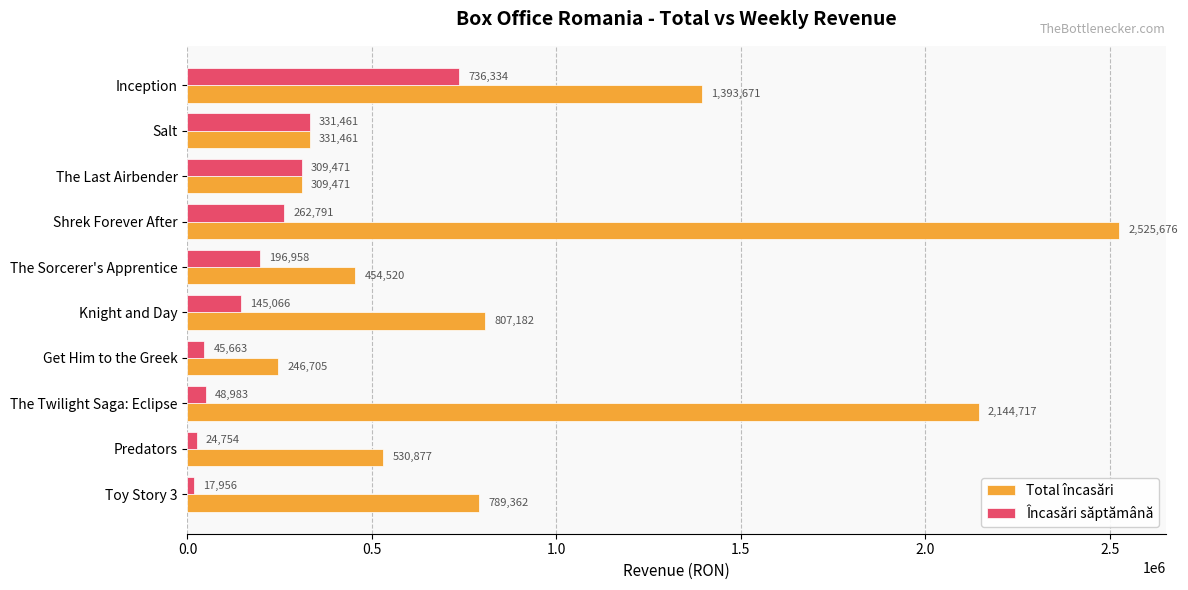

Which label corresponds to the largest value in the chart?

Shrek Forever After